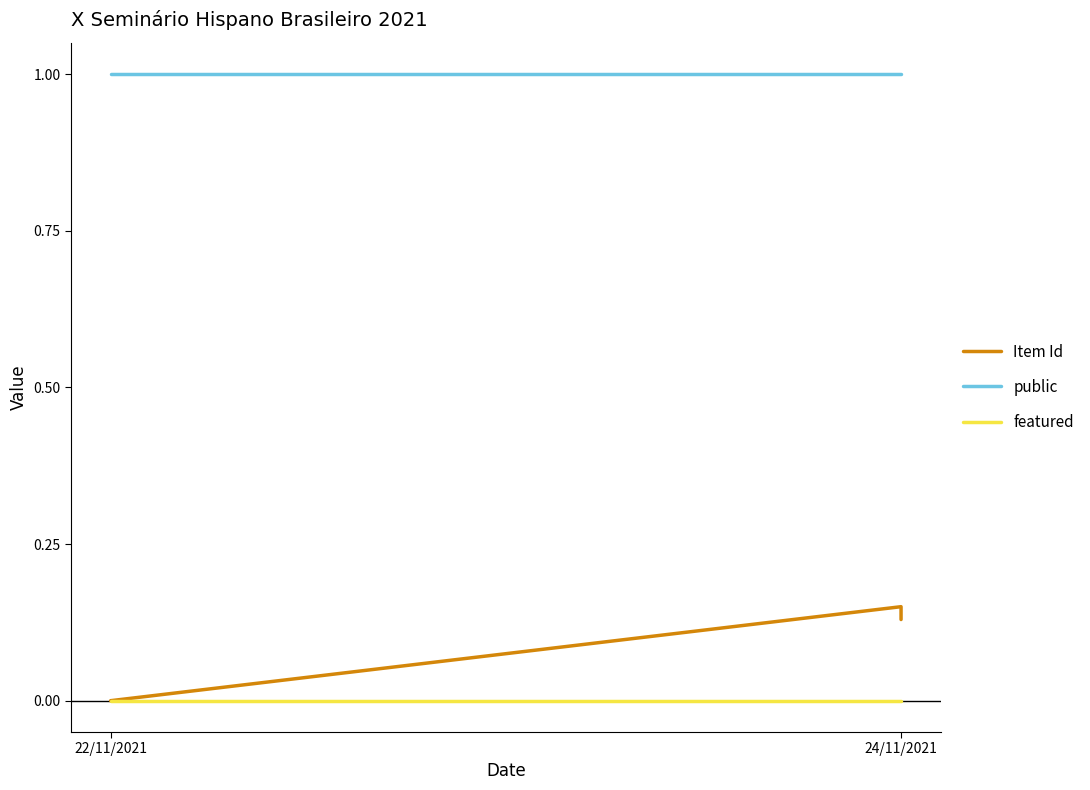

The Item Id series shows 0.1 at 22/11/2021. True or false?

False